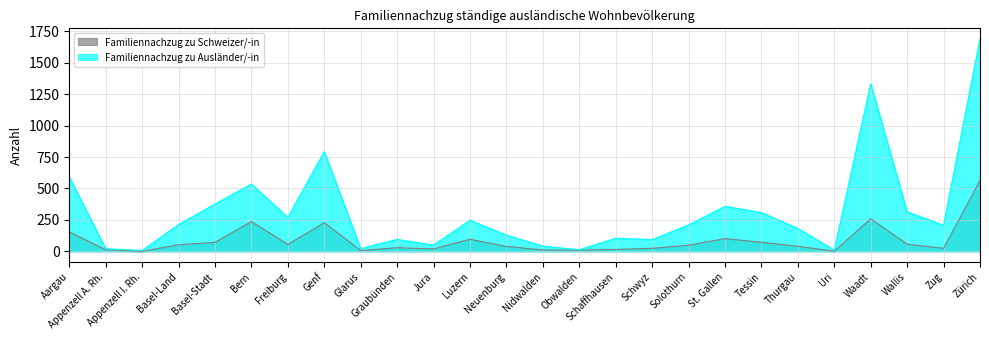

Reading left to right, list all the values displayed in this chart.

Familiennachzug zu Schweizer/-in: 155	12	0	52	71	237	55	228	6	29	19	96	39	11	9	15	24	49	101	72	40	1	259	57	24	563
Familiennachzug zu Ausländer/-in: 591	21	7	213	376	535	270	793	21	95	50	247	129	41	13	104	93	210	358	308	182	10	1333	314	207	1689